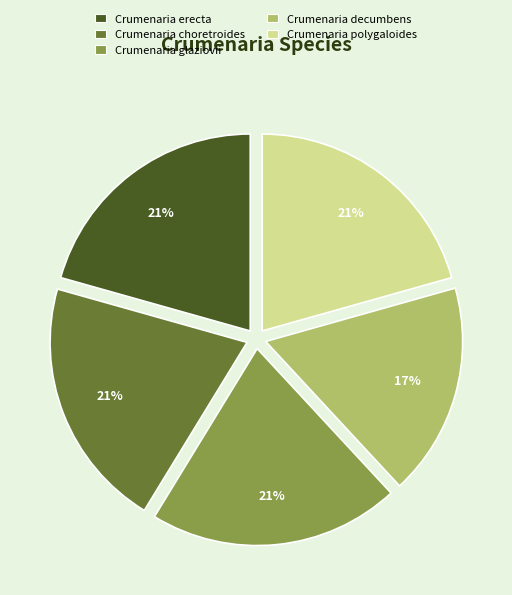

Is it true that Crumenaria decumbens is 4% of the pie?

False